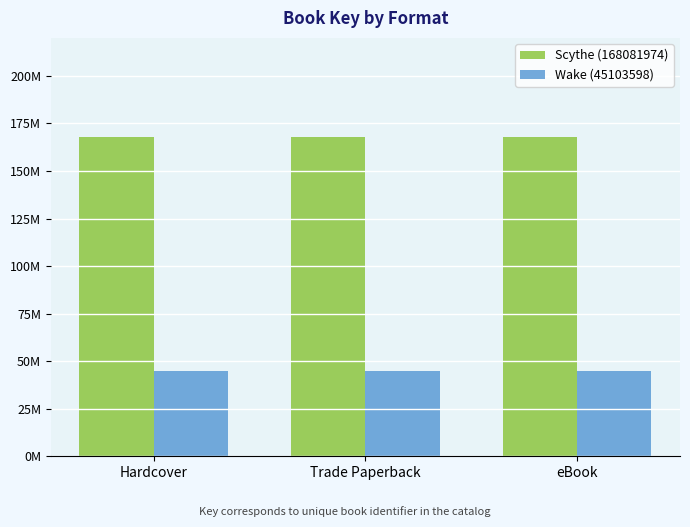

Reading left to right, extract all data points from this chart.

Scythe (168081974): Hardcover=168081974	Trade Paperback=168081974	eBook=168081974
Wake (45103598): Hardcover=45103598	Trade Paperback=45103598	eBook=45103598